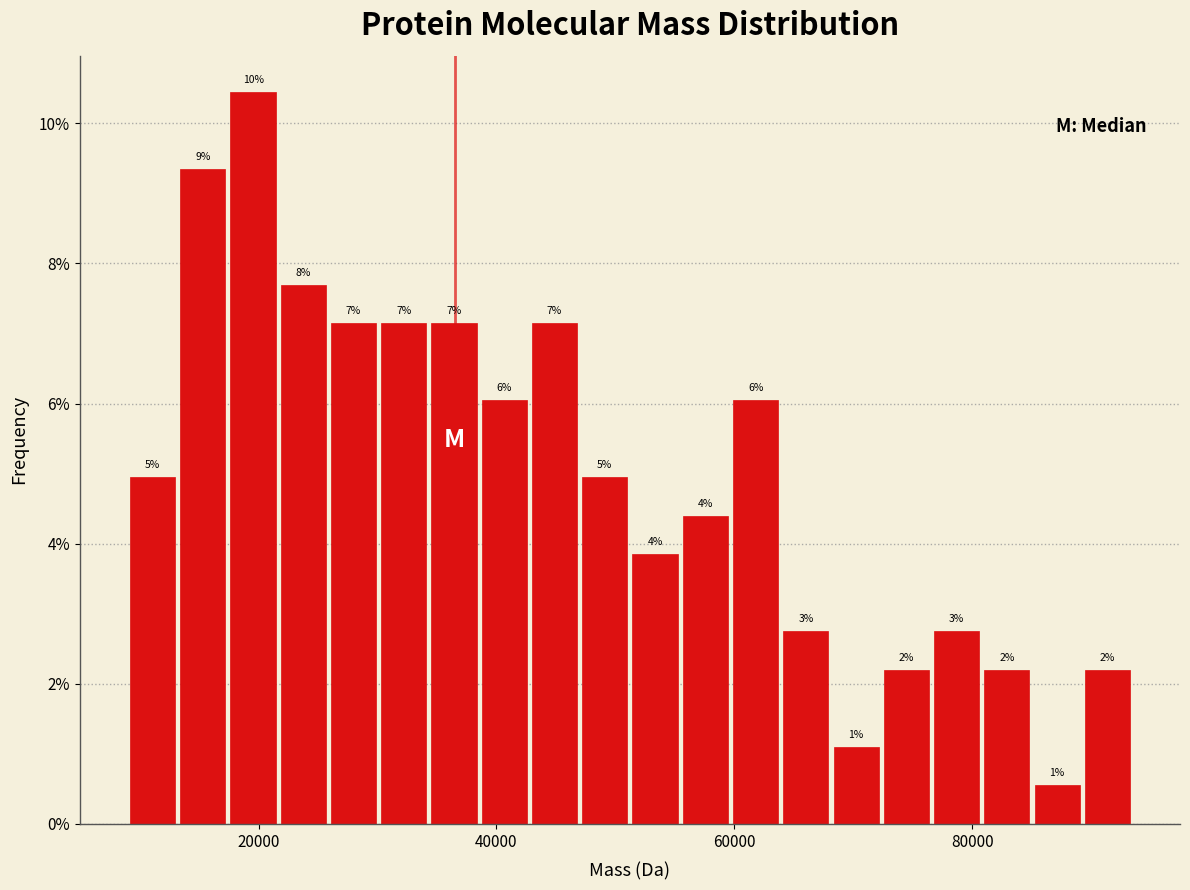

Around what value on the x-axis is the tallest bar? Give the approximate position of its centre, as read against the axis.

20000